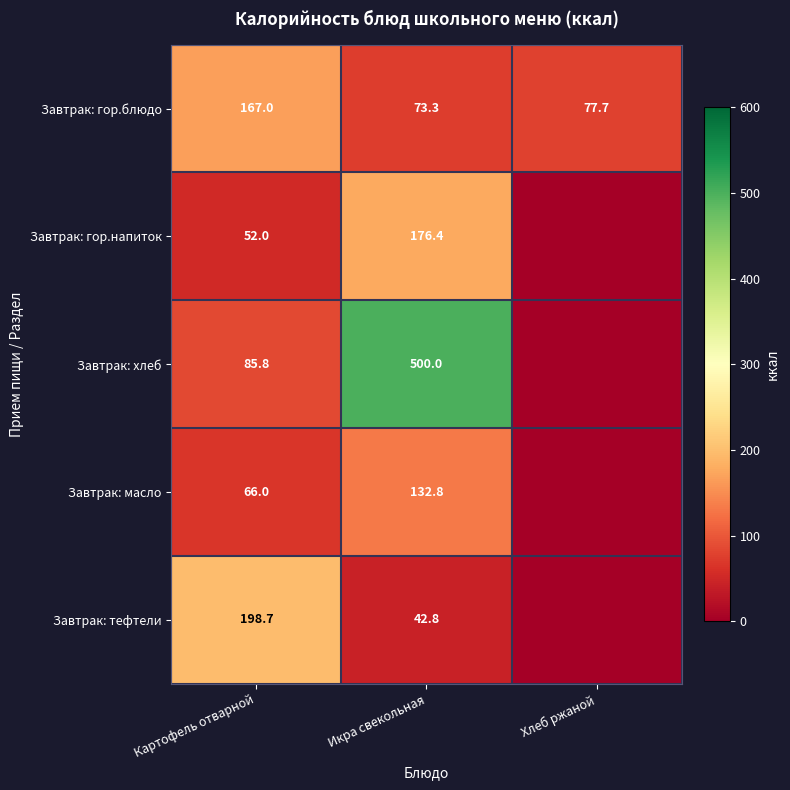

How many values in the Завтрак: гор.блюдо series are below 77?

1